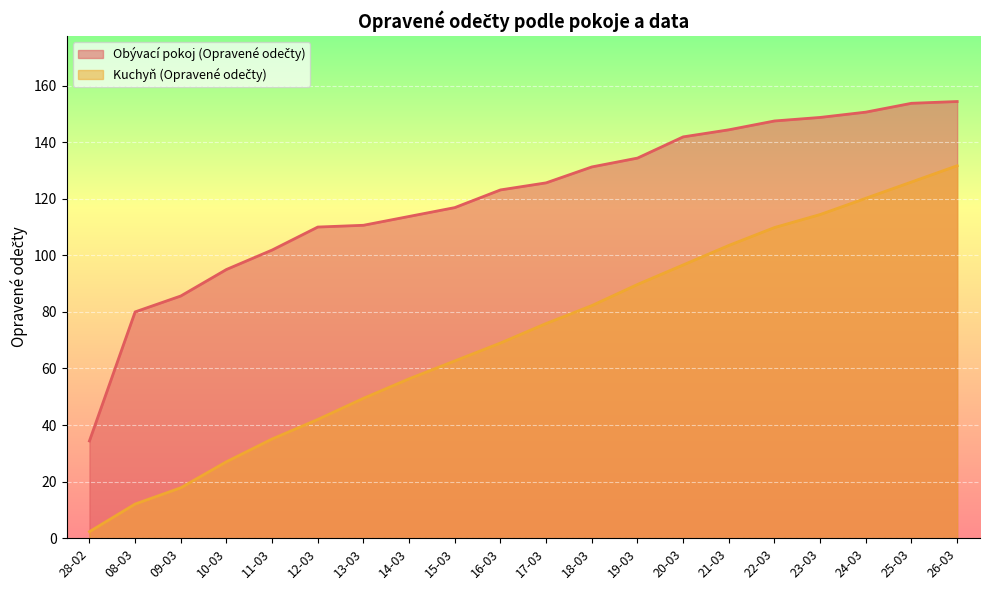

Which series has the largest total across all categories?

Obývací pokoj (Opravené odečty)